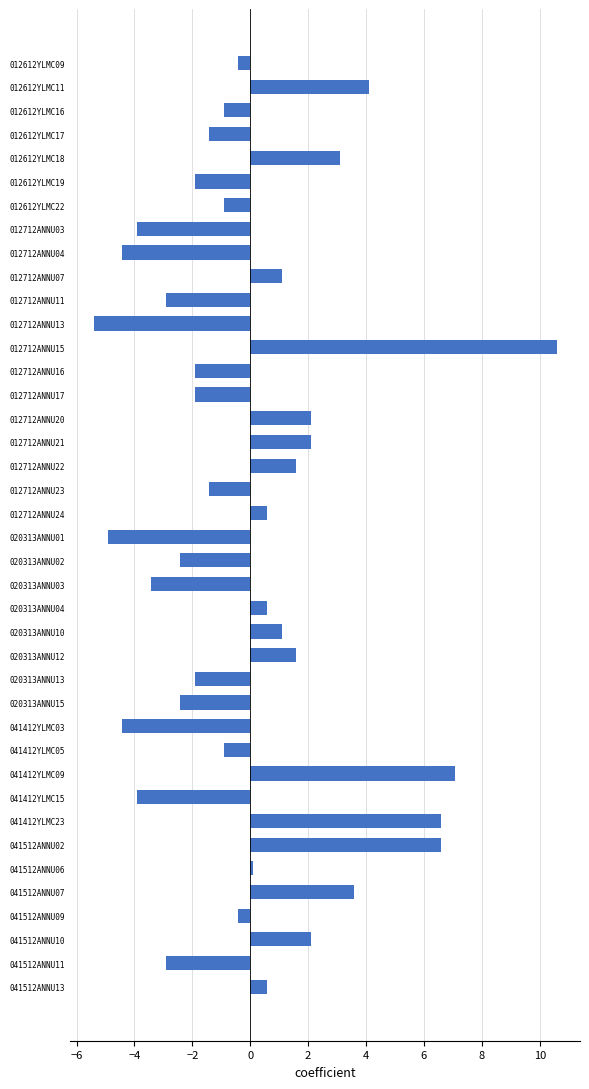

What is the smallest value displayed?

-5.4